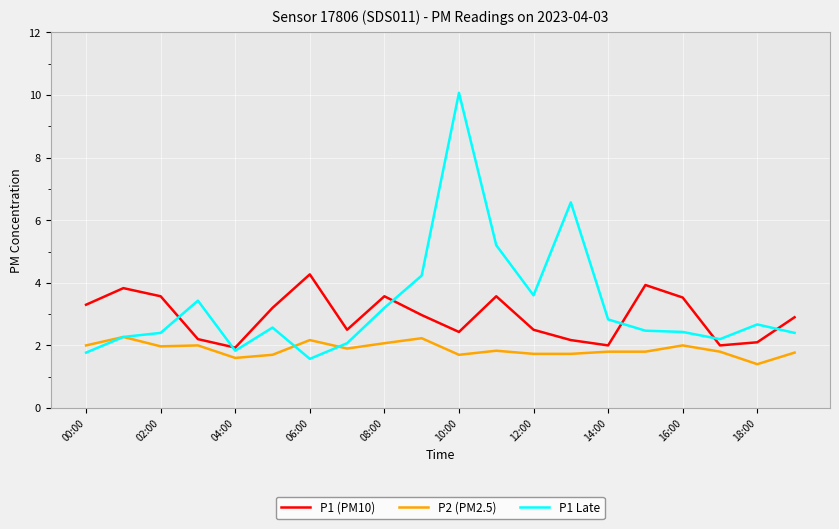

List the series in order of their peak value, highest first.

P1 Late, P1 (PM10), P2 (PM2.5)